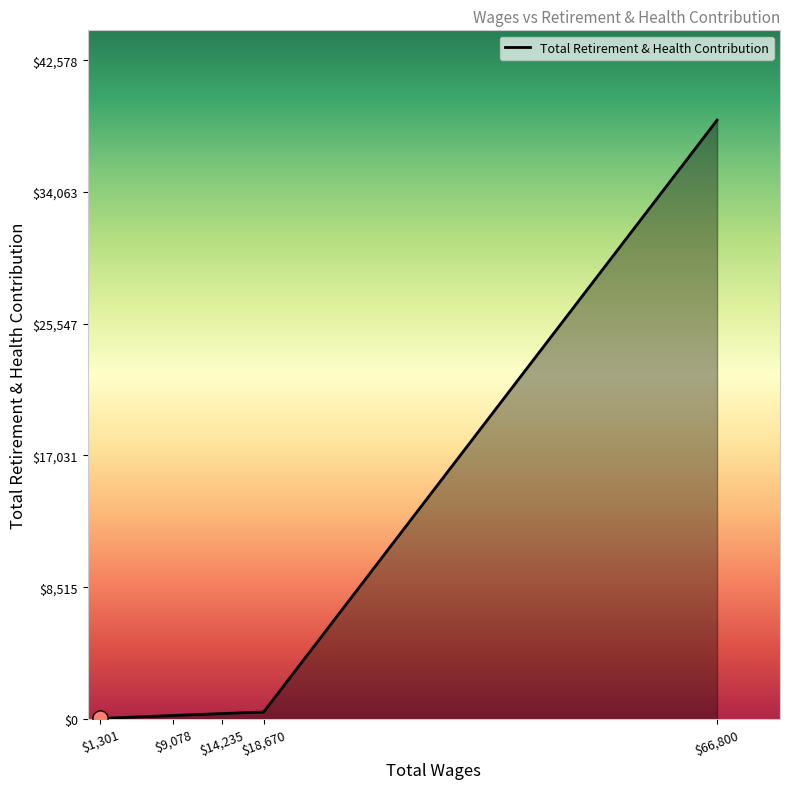

What is the difference between the maximum and minimum values?

38675